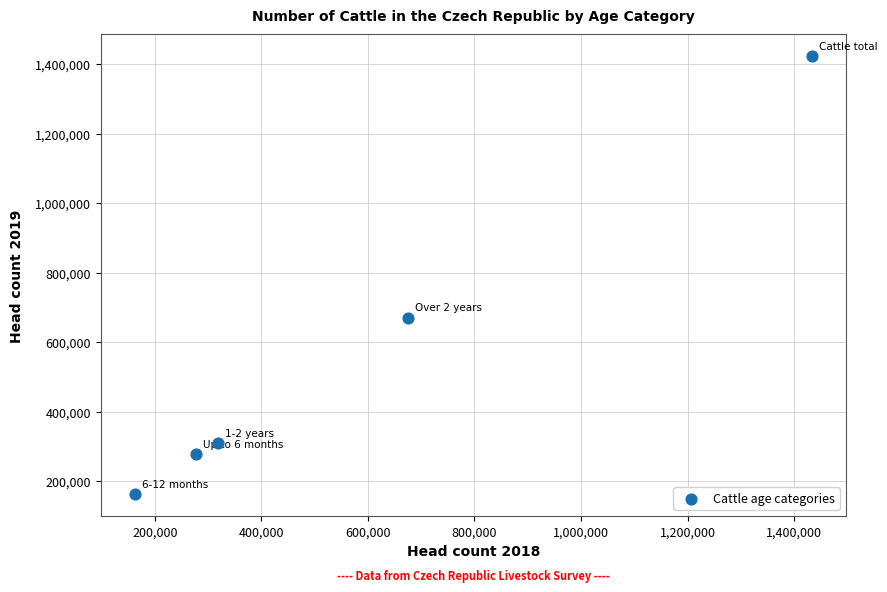

What is the average X value?

573666